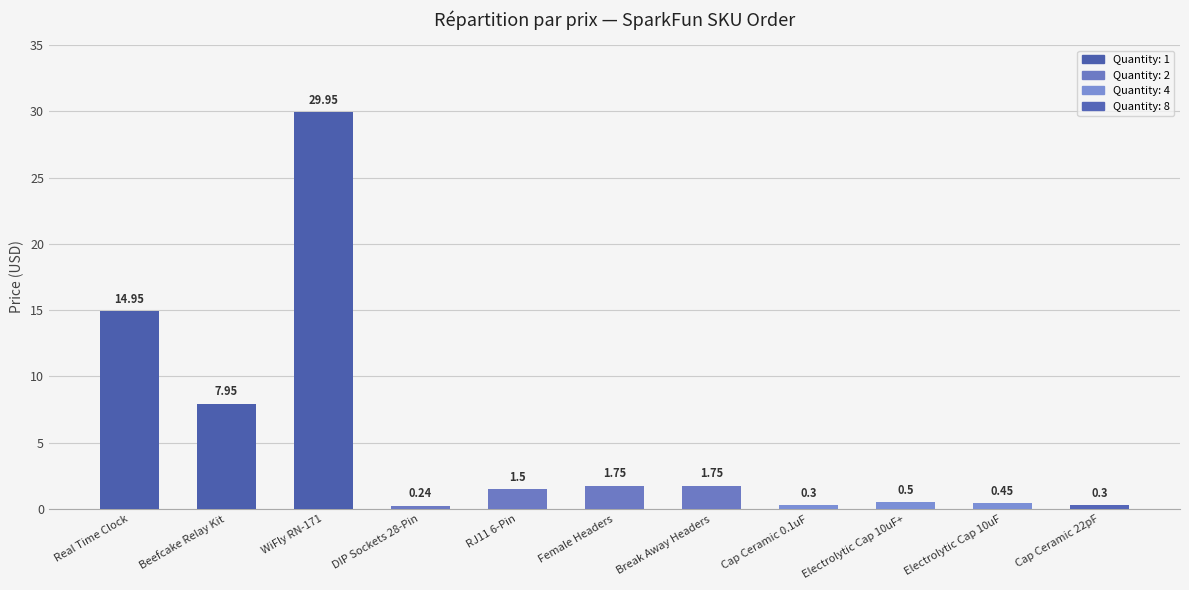

Count the number of data series in this chart.

1